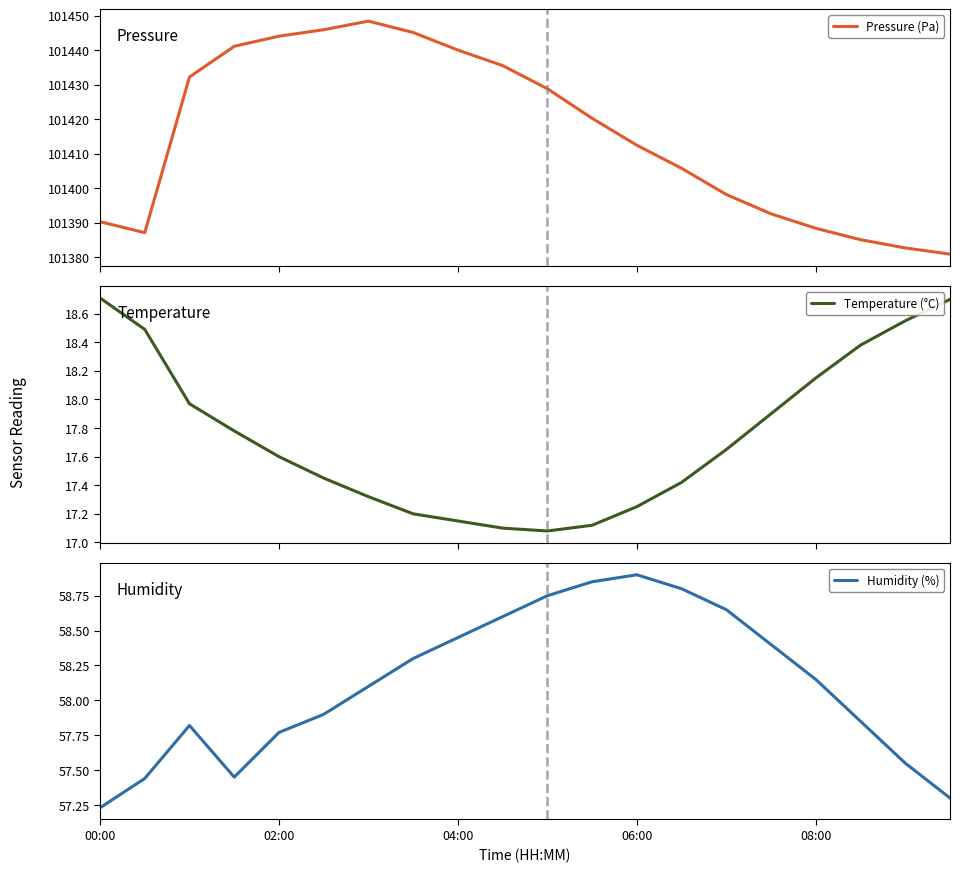

The Humidity (%) series shows 87.1 at 17. True or false?

False